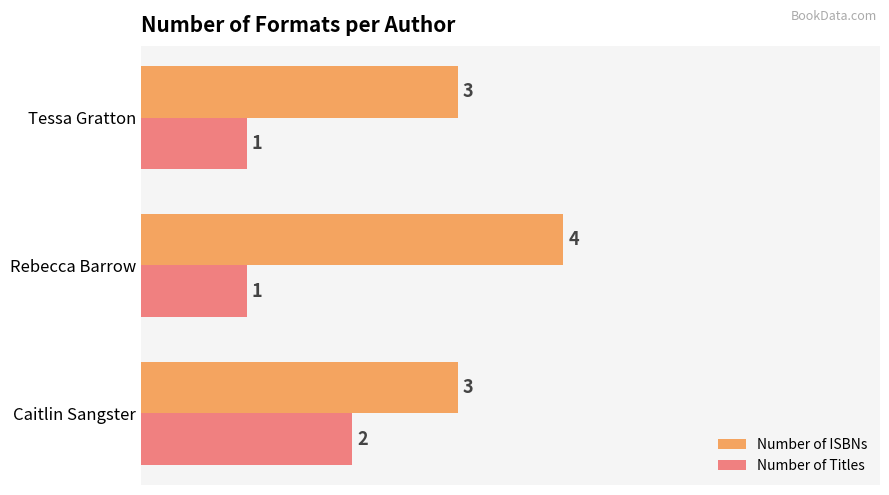

How many data points does each series have?

3